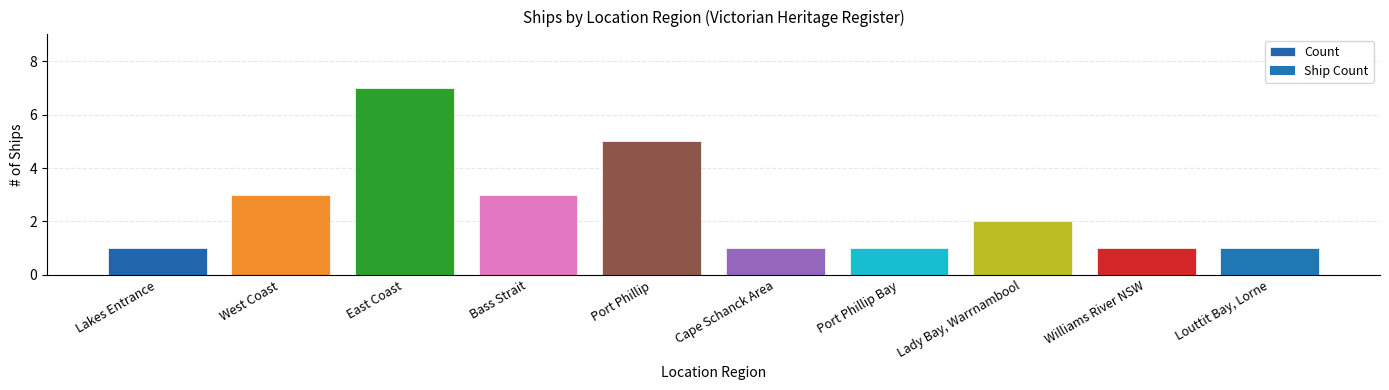

At which label does the data first exceed 2?

West Coast